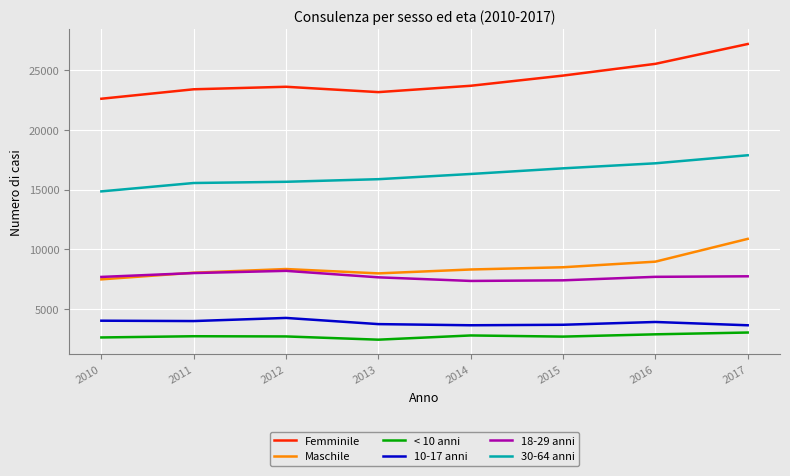

Which series has the largest total across all categories?

Femminile